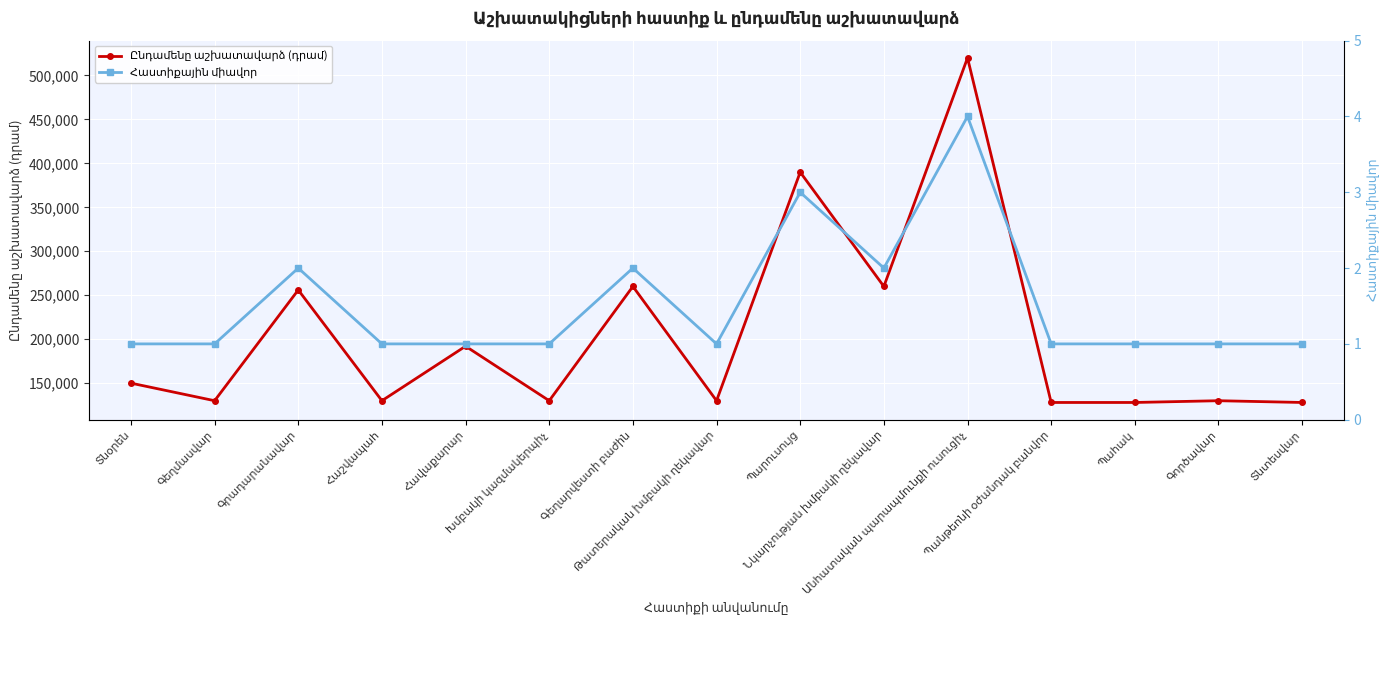

True or false: Հաստիքային միավոր has a value of 1 at Գեղմասվար.

True